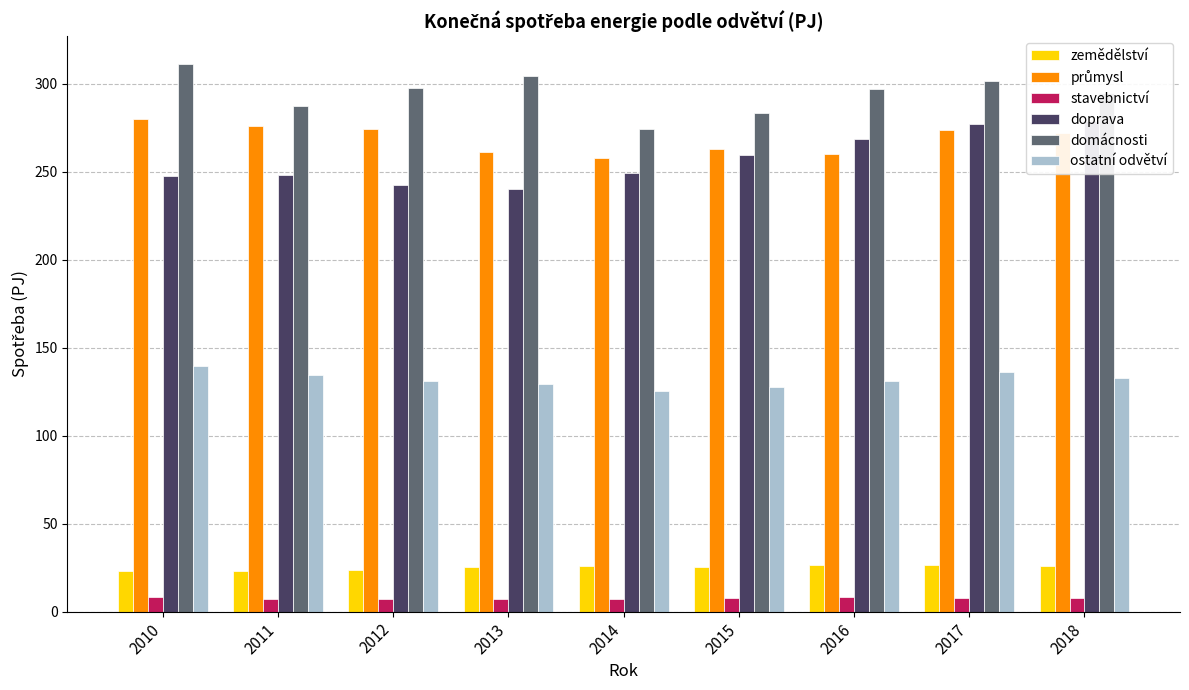

True or false: průmysl has a value of 261.5 at 2013.

True